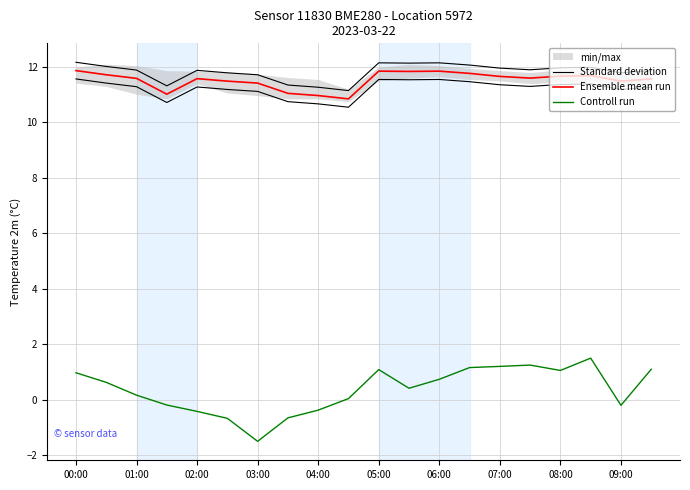

True or false: Ensemble mean run and Standard deviation cross at least once.

False